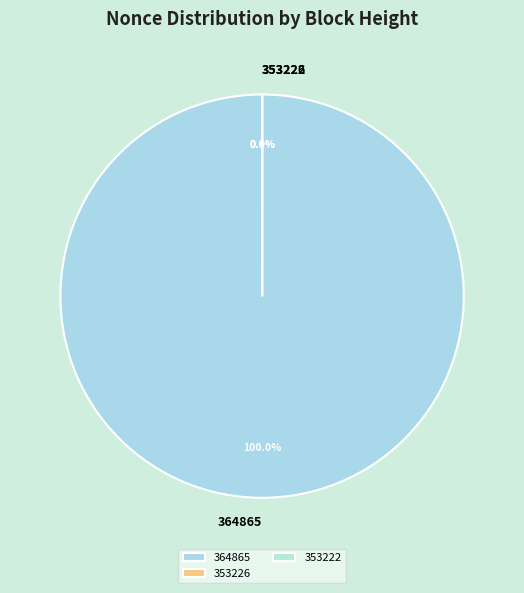

Which slice is the smallest?

353224